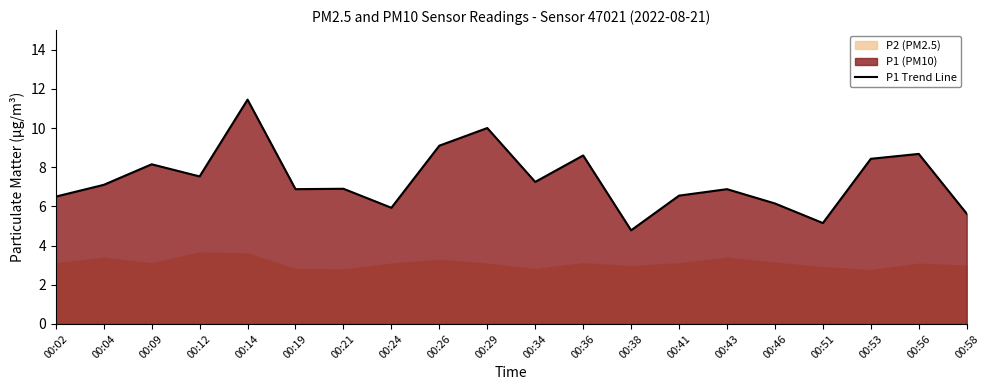

Reading left to right, what are all the values shown in this chart?

00:02=6.5	00:04=7.1	00:09=8.2	00:12=7.5	00:14=11.4	00:19=6.9	00:21=6.9	00:24=5.9	00:26=9.1	00:29=10.0	00:34=7.2	00:36=8.6	00:38=4.8	00:41=6.5	00:43=6.9	00:46=6.2	00:51=5.2	00:53=8.4	00:56=8.7	00:58=5.6